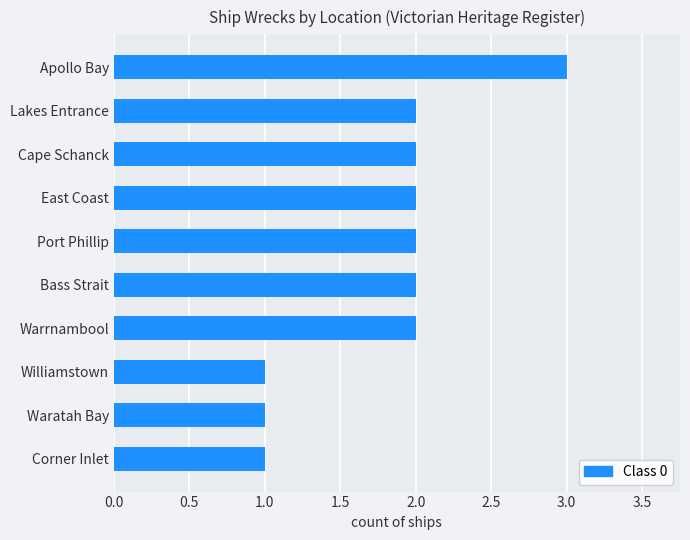

The value at Waratah Bay is 1. True or false?

True